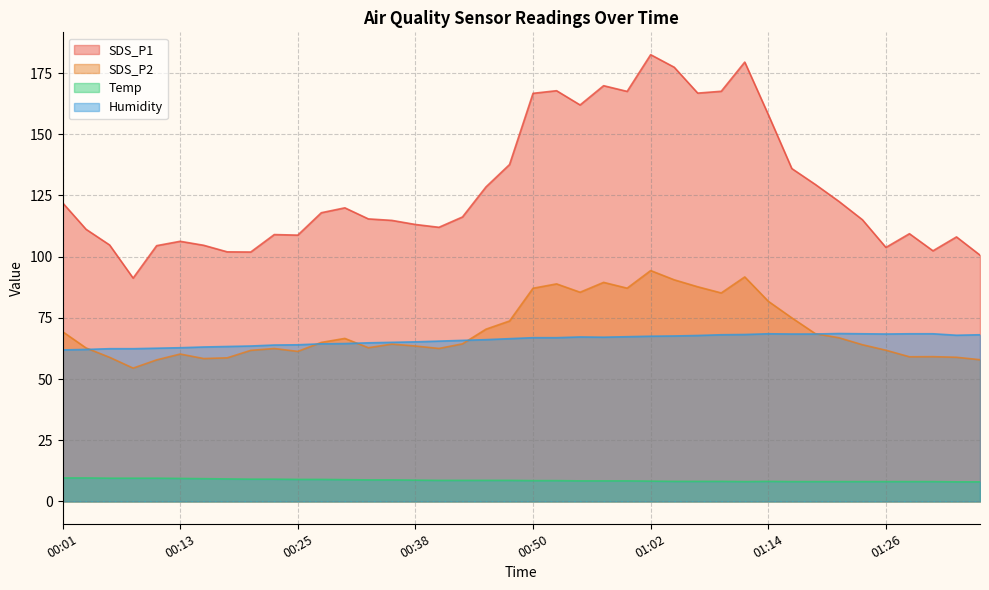

How many categories are shown in the chart?

40